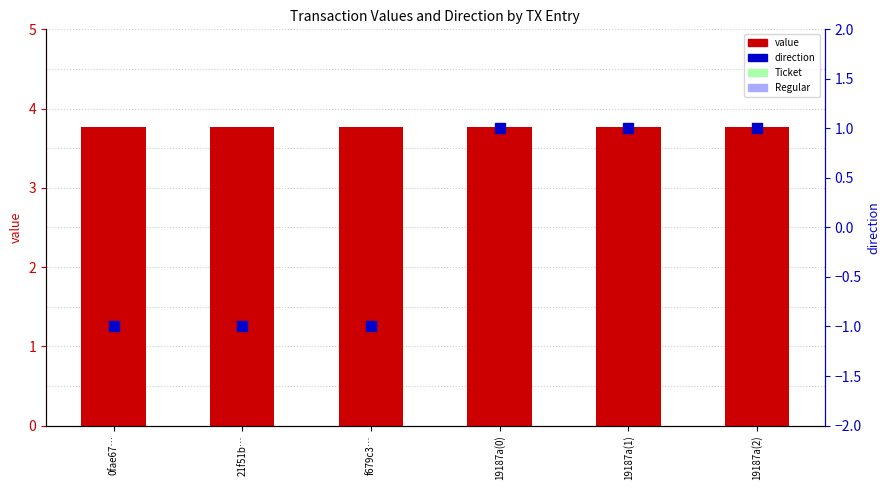

What is the total value across all series at 19187a(0)?

4.8